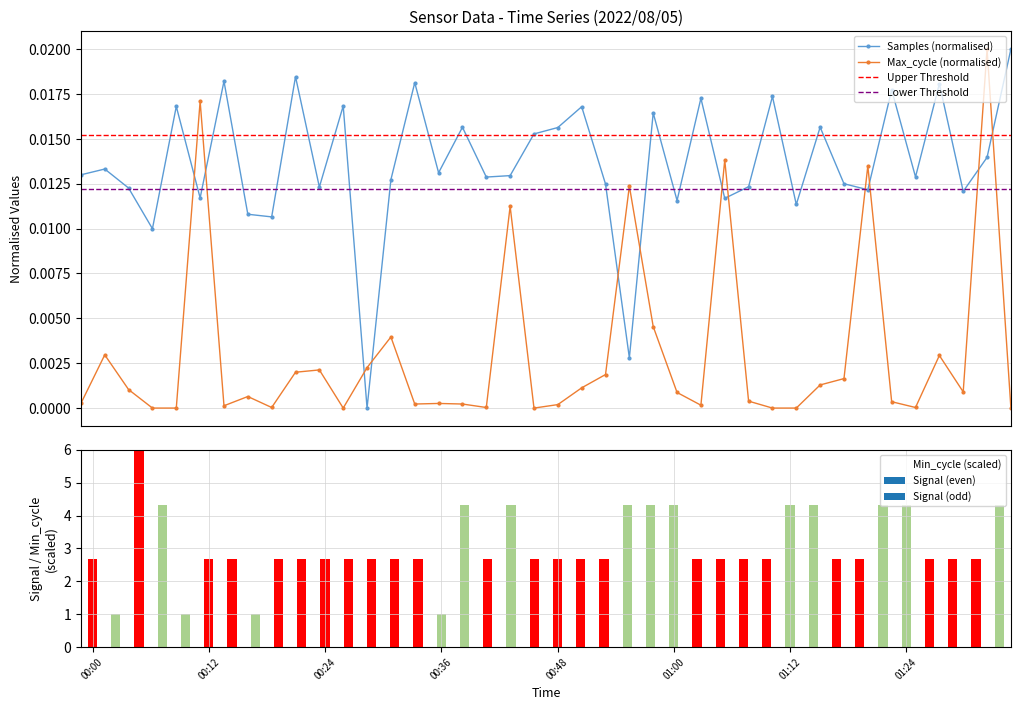

Between 00:21 and 00:31, which series saw the biggest shift?

Samples